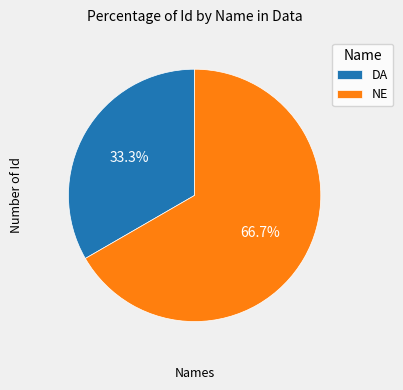

Which slice is the largest?

NE